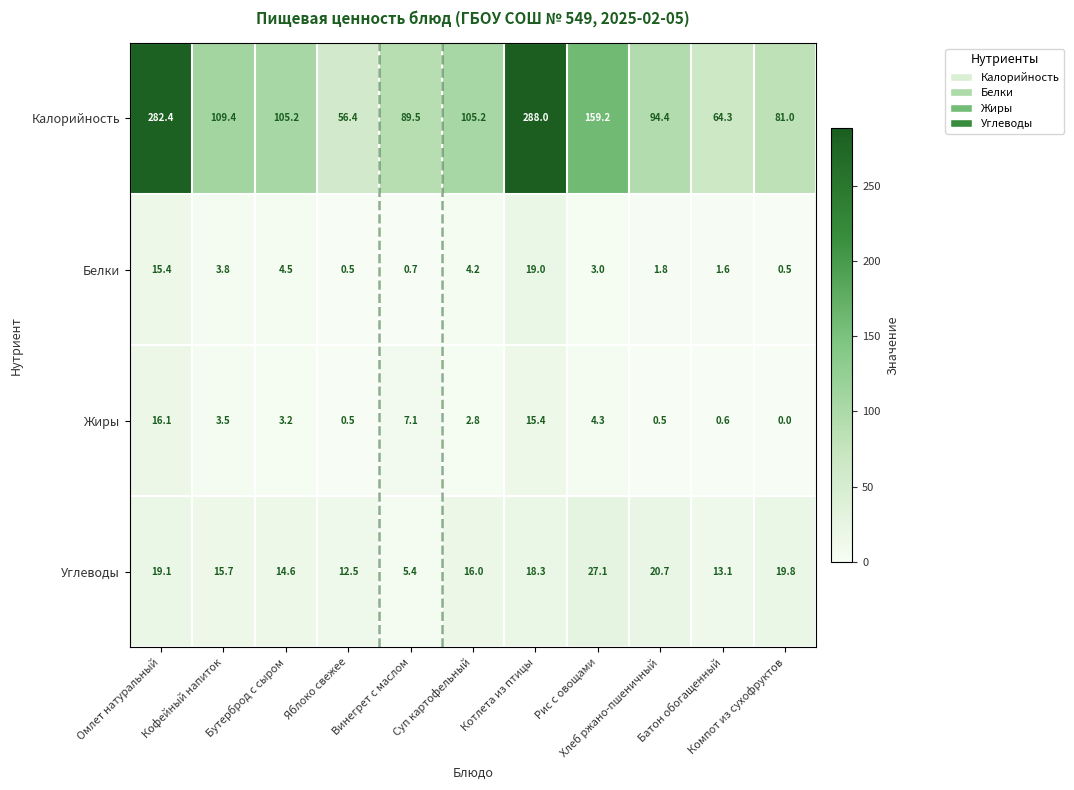

List the series in order of their peak value, lowest first.

Жиры, Белки, Углеводы, Калорийность